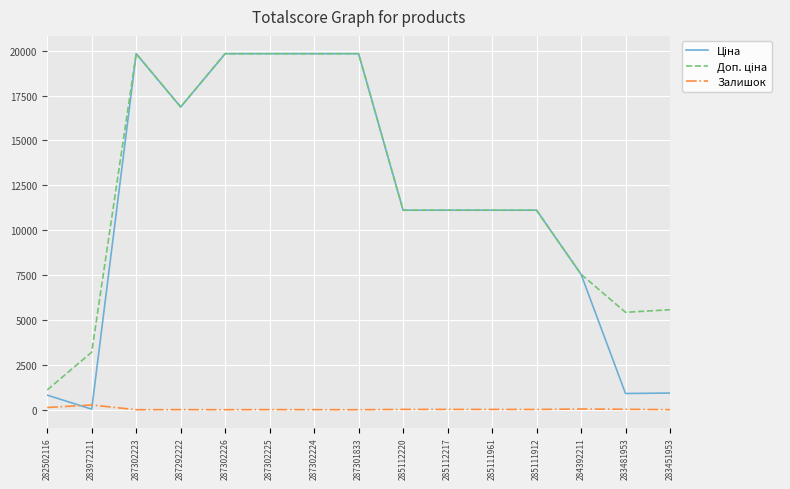

What is the greatest value displayed?

19831.1